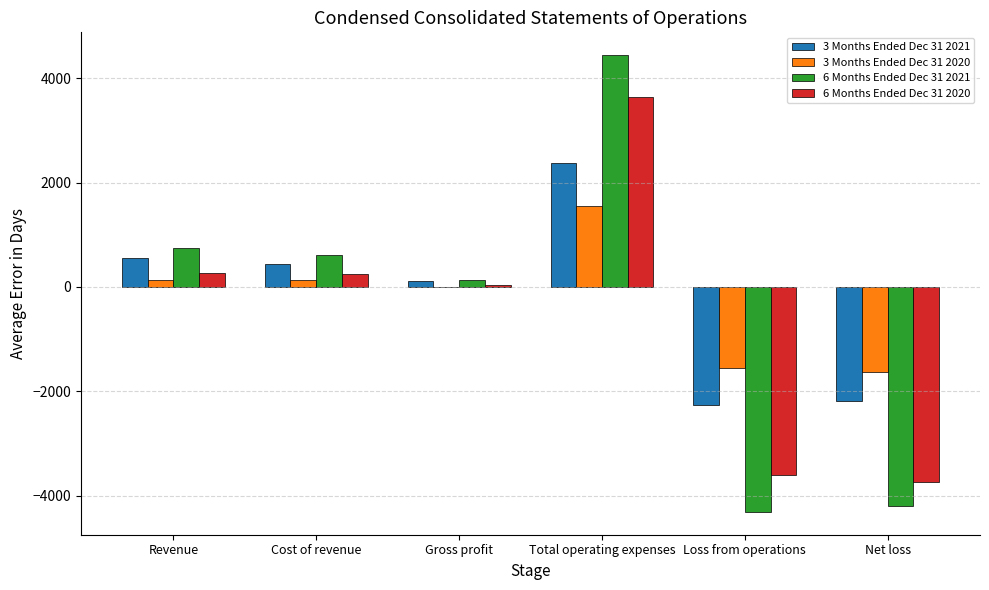

At which label does 3 Months Ended Dec 31 2021 reach its peak?

Total operating expenses